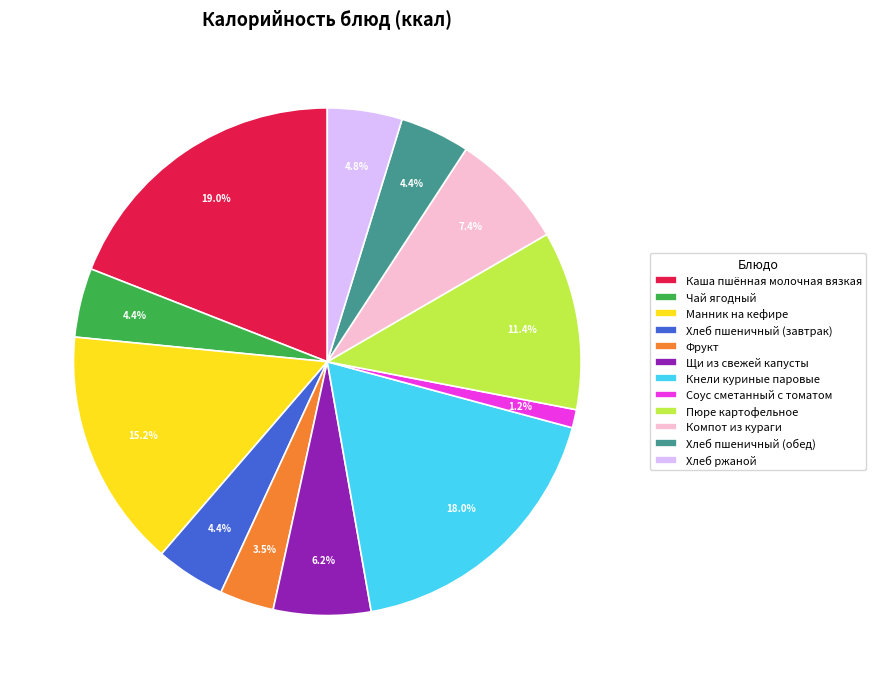

Approximately how many times larger is the value at Манник на кефире compared to Пюре картофельное?

1.3